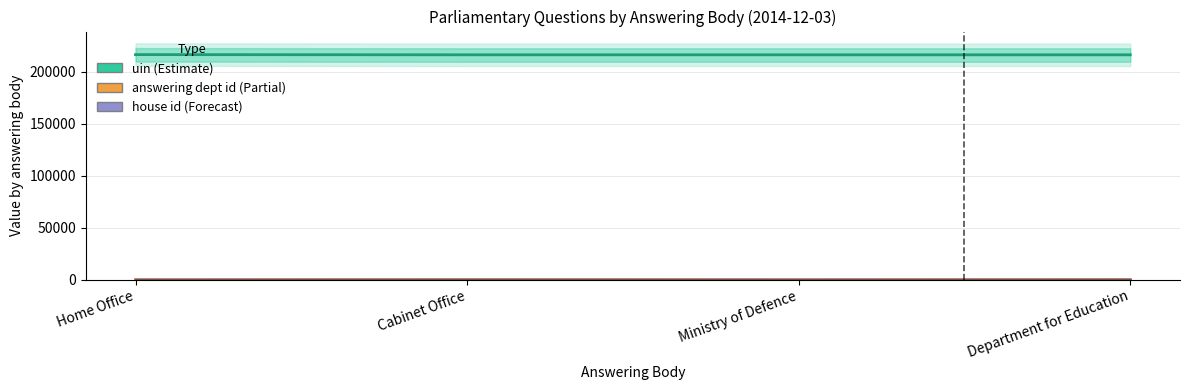

True or false: uin (Estimate) and house id (Forecast) intersect in this chart.

False